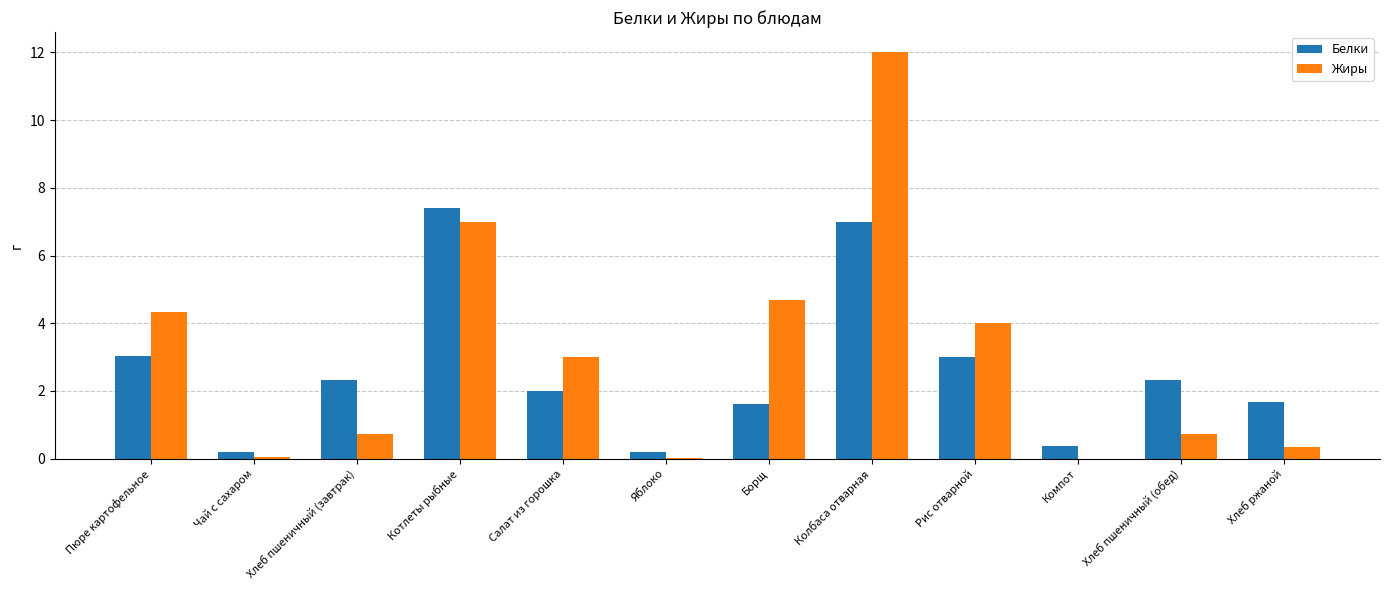

Between Пюре картофельное and Яблоко, which series saw the biggest shift?

Жиры